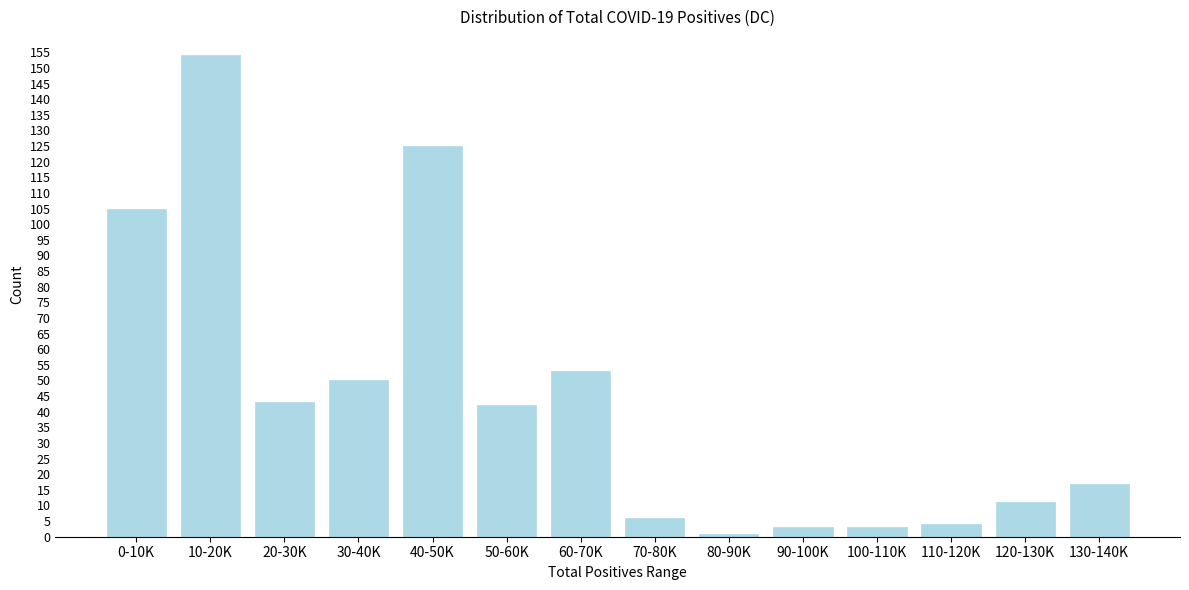

Reading left to right, what are all the values shown in this chart?

0-10K=105	10-20K=154	20-30K=43	30-40K=50	40-50K=125	50-60K=42	60-70K=53	70-80K=6	80-90K=1	90-100K=3	100-110K=3	110-120K=4	120-130K=11	130-140K=17